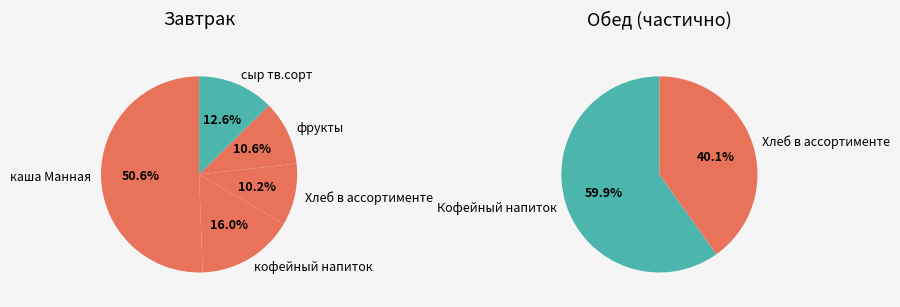

What percentage do фрукты and каша Манная together represent?

61.2%